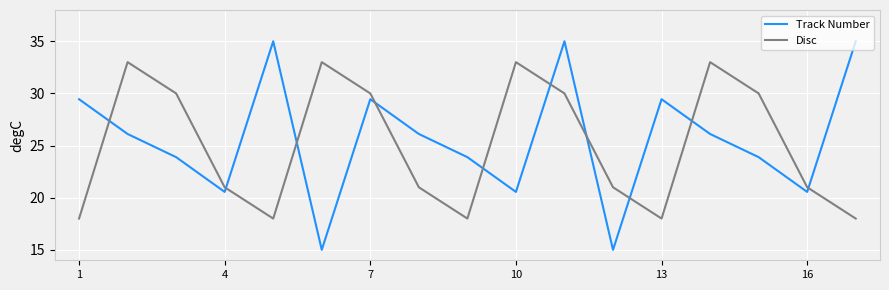

Rank the series by their maximum value, from highest to lowest.

Track Number, Disc